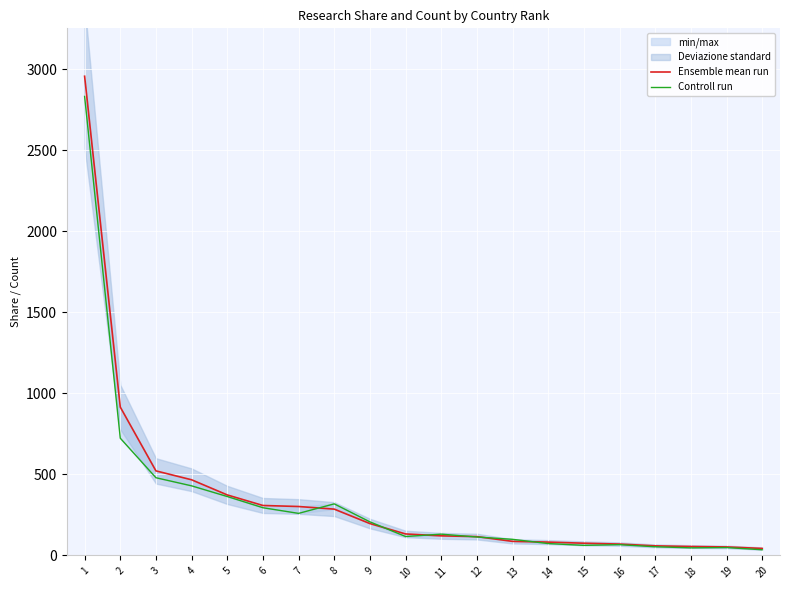

Is the value of Controll run at 9 greater than the value of Ensemble mean run at 5?

No